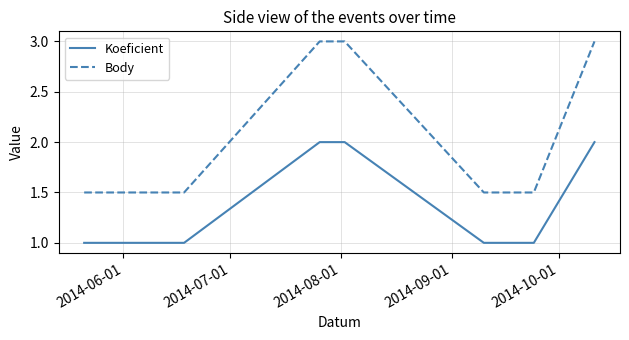

True or false: Body and Koeficient cross at least once.

False